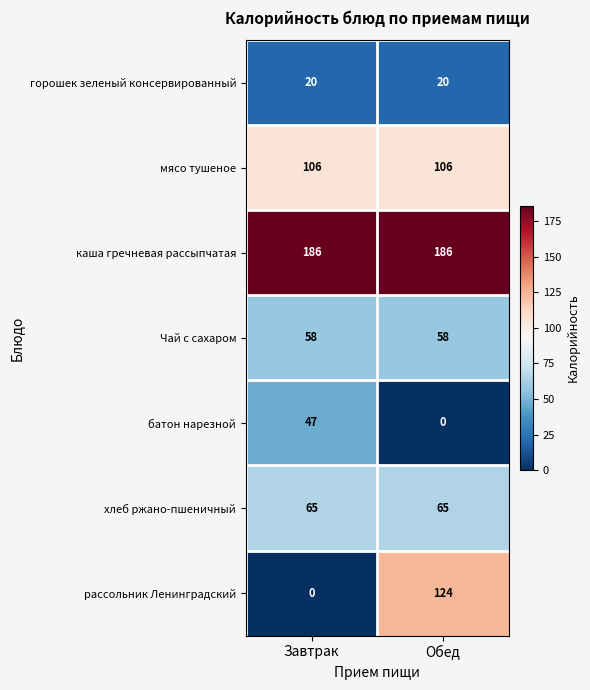

List the series in order of their peak value, highest first.

каша гречневая рассыпчатая, рассольник Ленинградский, мясо тушеное, хлеб ржано-пшеничный, Чай с сахаром, батон нарезной, горошек зеленый консервированный